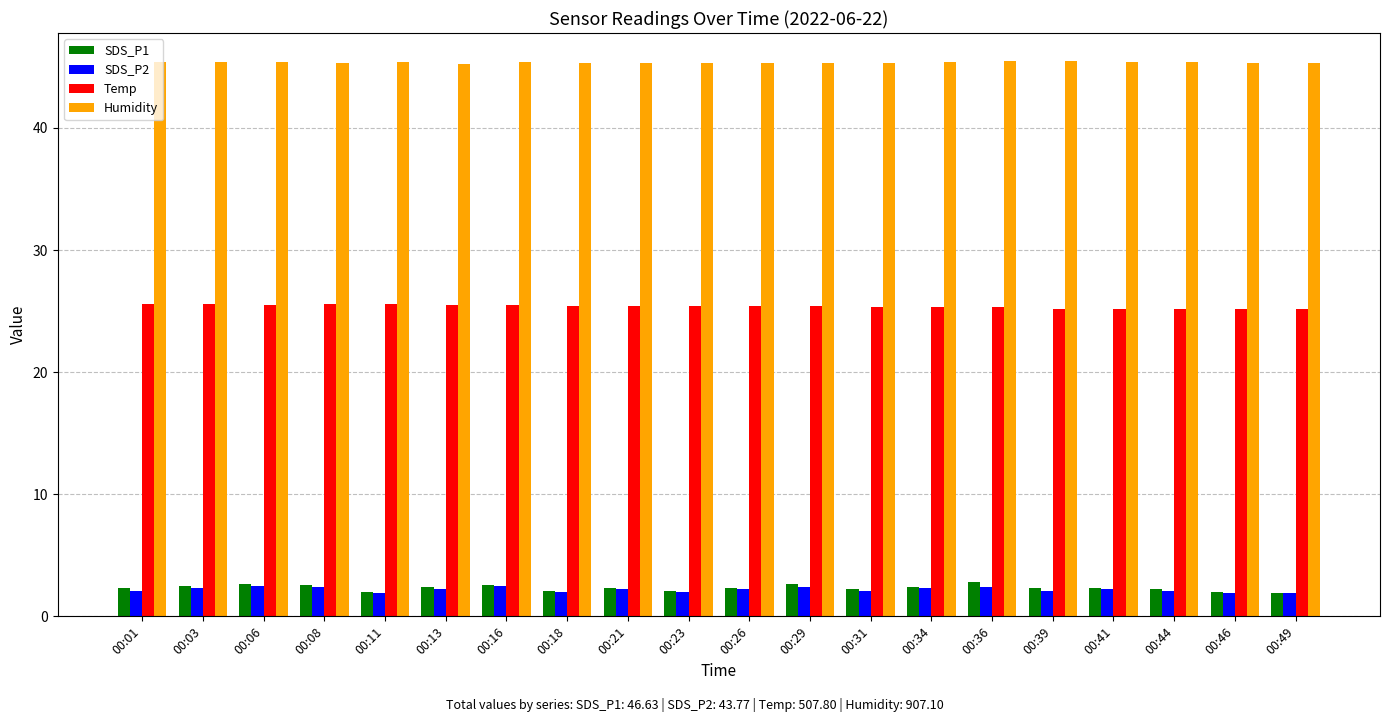

At how many categories does at least one series exceed 23?

20